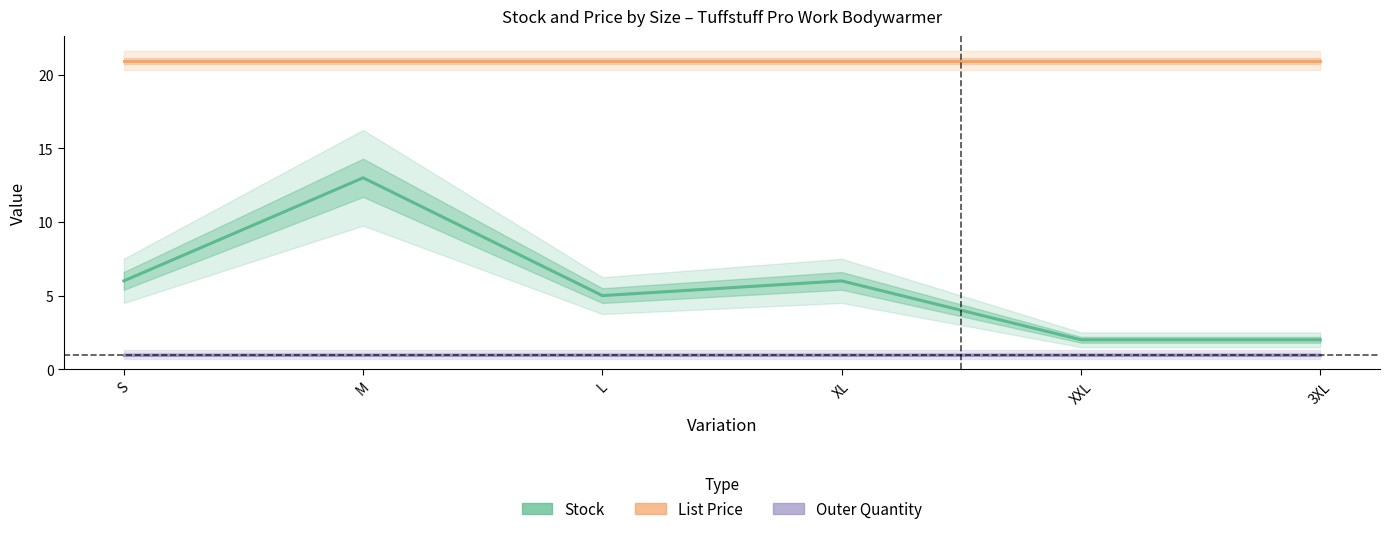

True or false: List Price and Stock cross at least once.

False